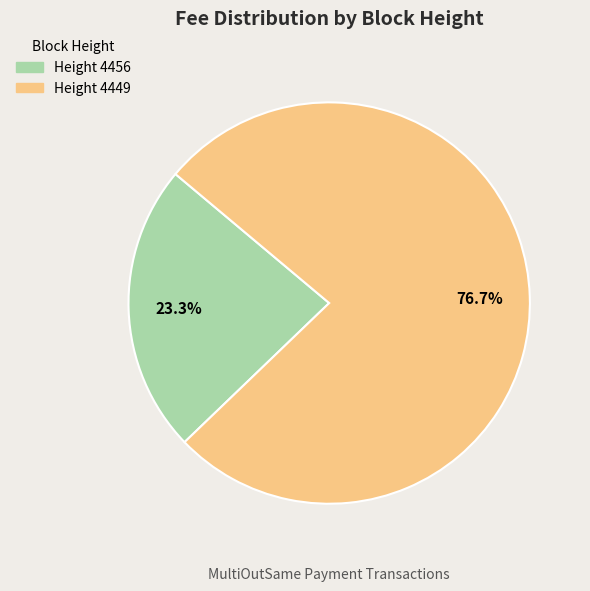

Does any single category account for the majority?

Yes